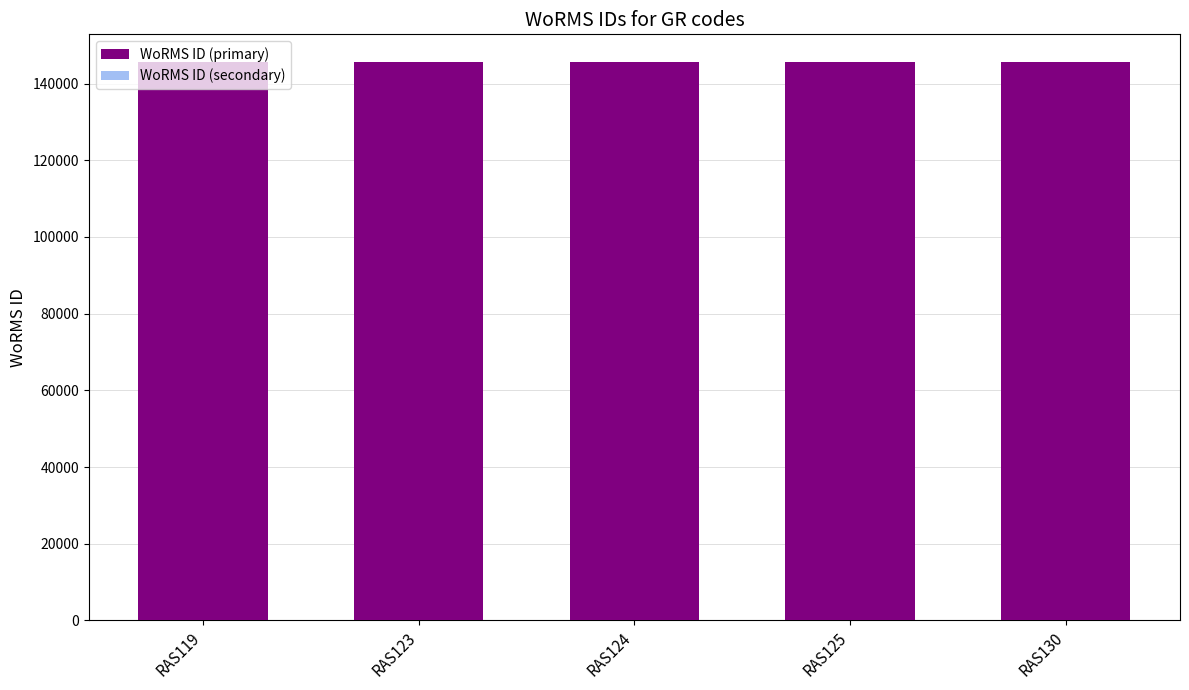

The value of WoRMS ID (primary) at RAS125 is 145548. True or false?

True